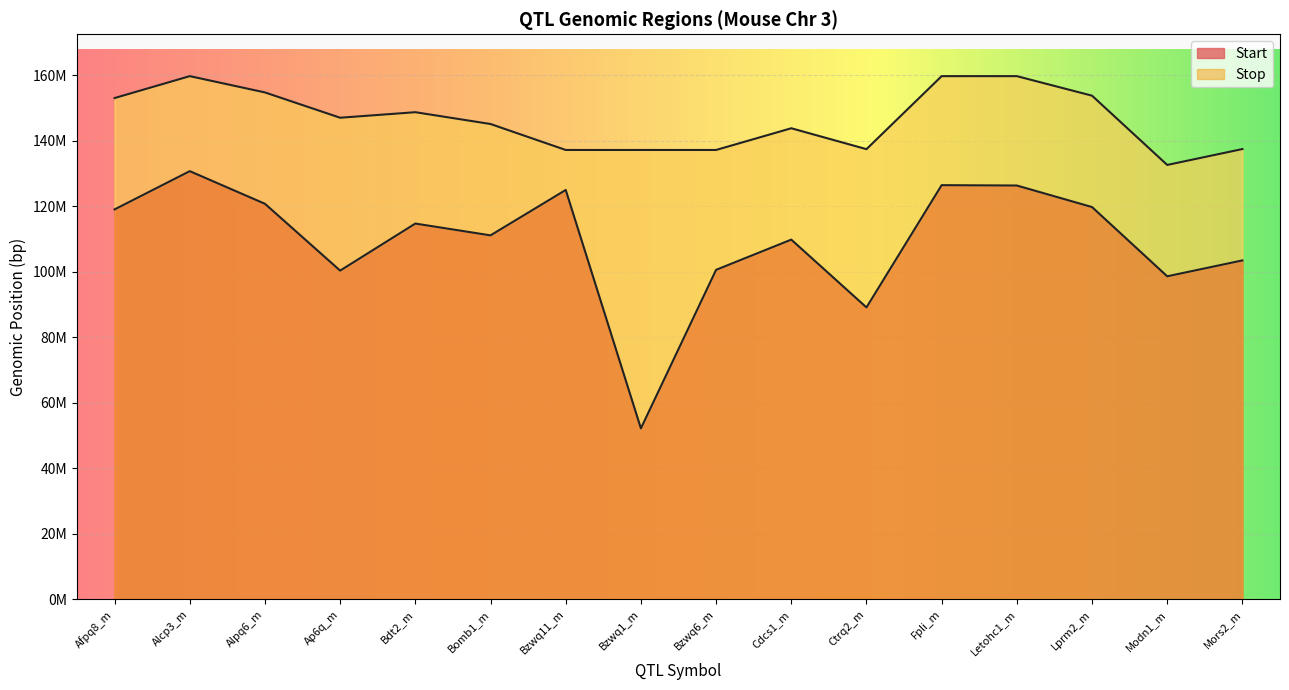

True or false: Start has a value of 126352986 at Letohc1_m.

True